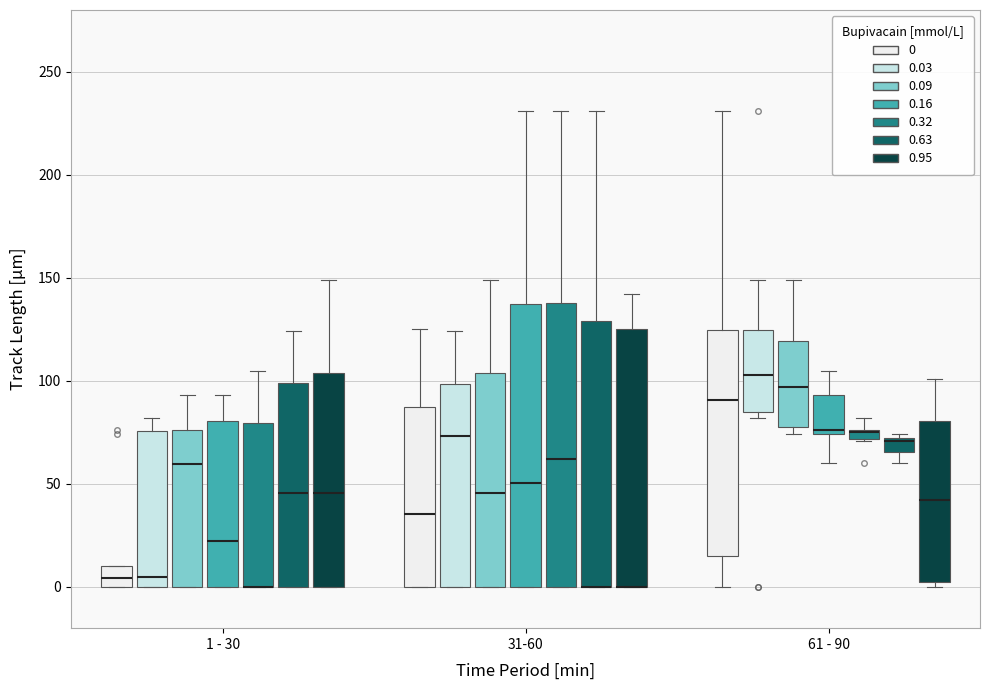

Where is the lower edge of the box for 61 - 90 (0.32) on the y-axis? The values are not printed on the chart, so give them approximately, as read against the axis.

70